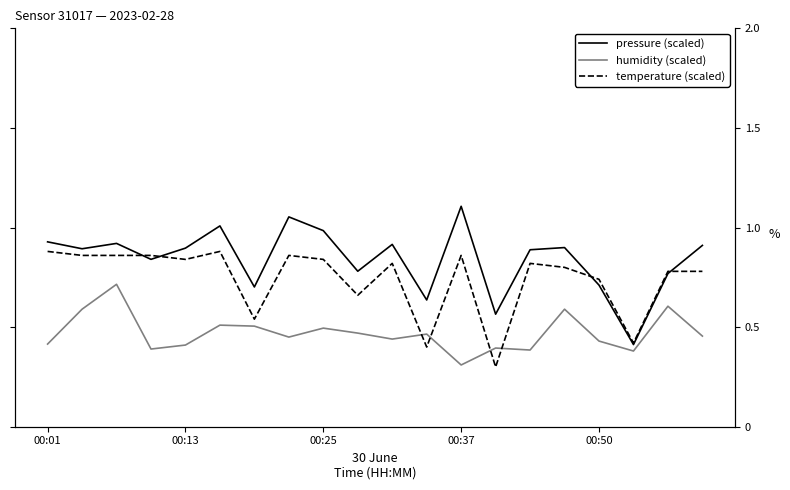

True or false: pressure (scaled) and humidity (scaled) cross at least once.

False